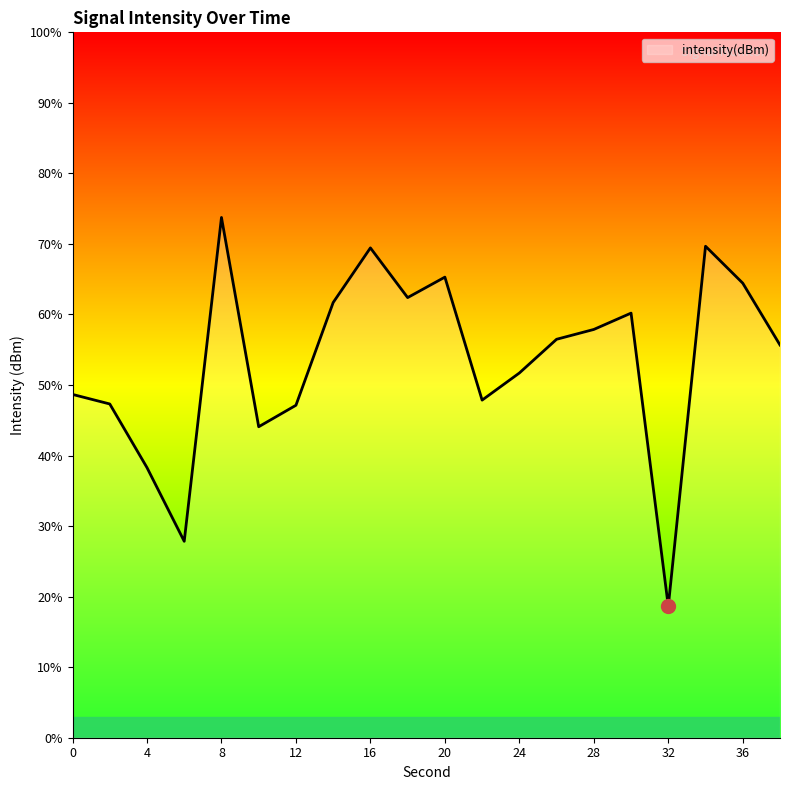

Rank the categories by value from lowest to highest.

32, 6, 4, 10, 12, 2, 22, 0, 24, 38, 26, 28, 30, 14, 18, 36, 20, 16, 34, 8